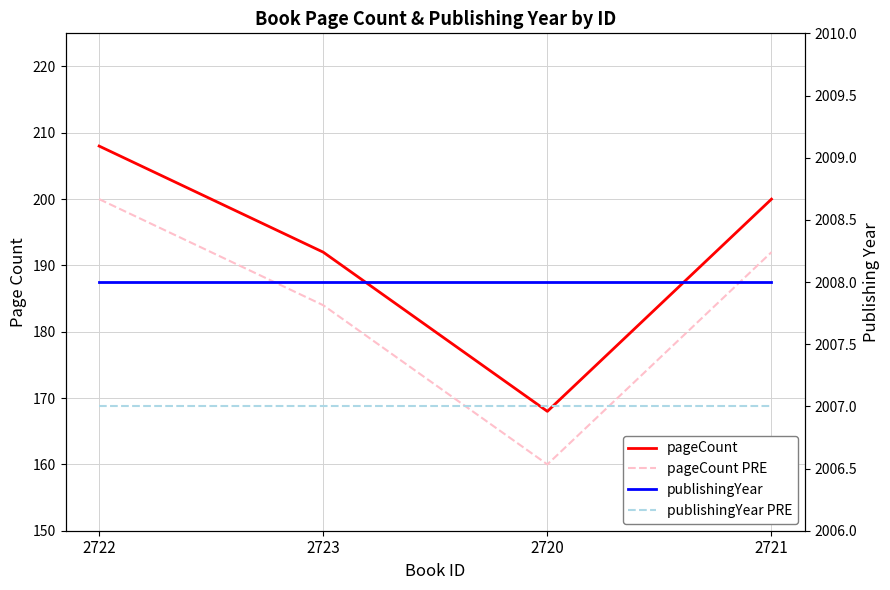

In pageCount, how many points are lower than both neighbors (excluding endpoints)?

1